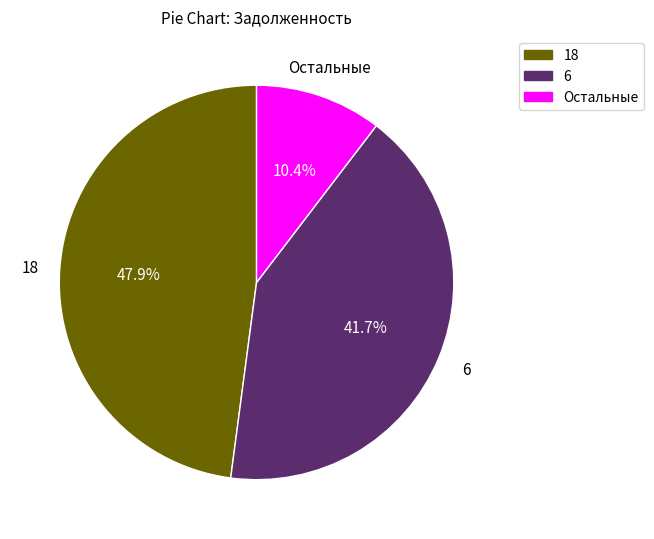

Does any single category account for the majority?

No